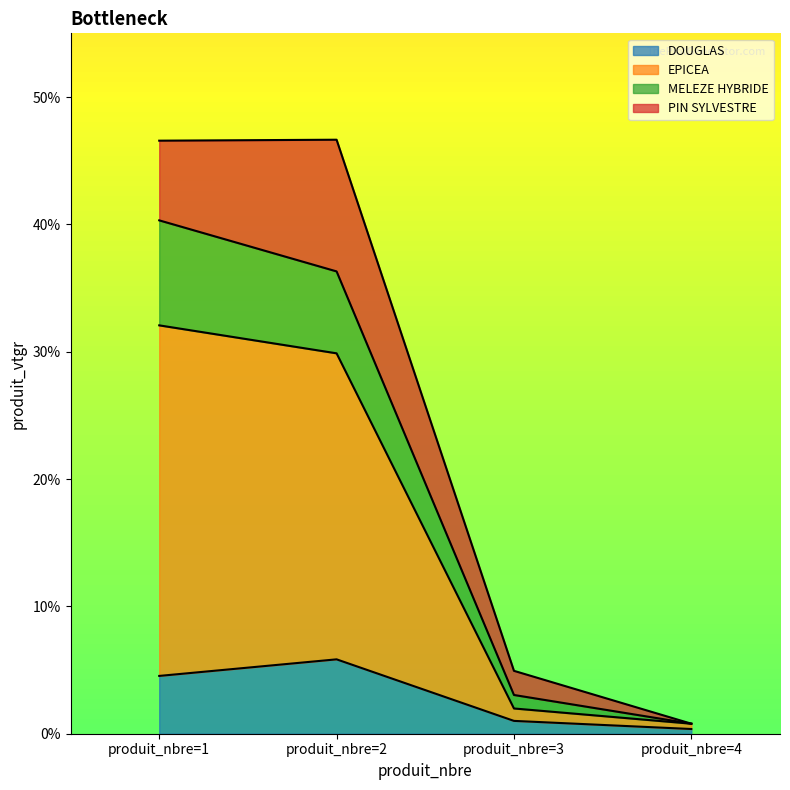

The value of DOUGLAS at produit_nbre=2 is 2.8. True or false?

False